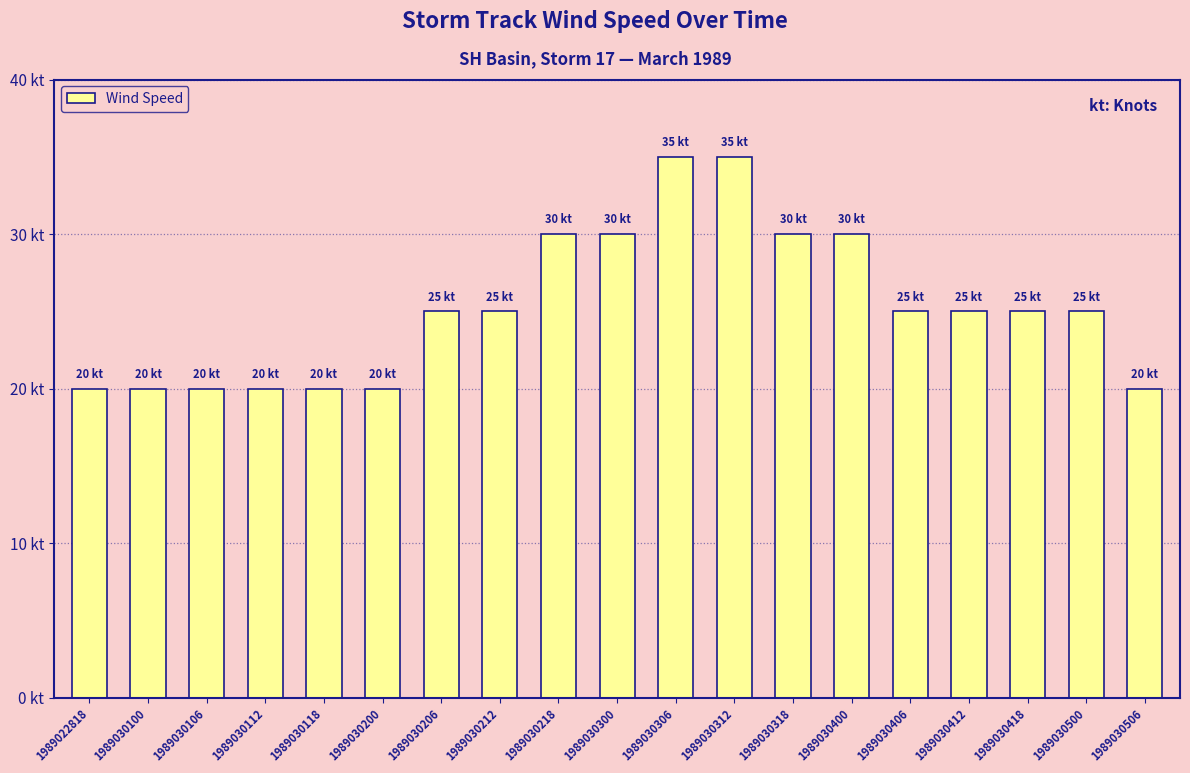

What is the difference between the maximum and second lowest values?

15